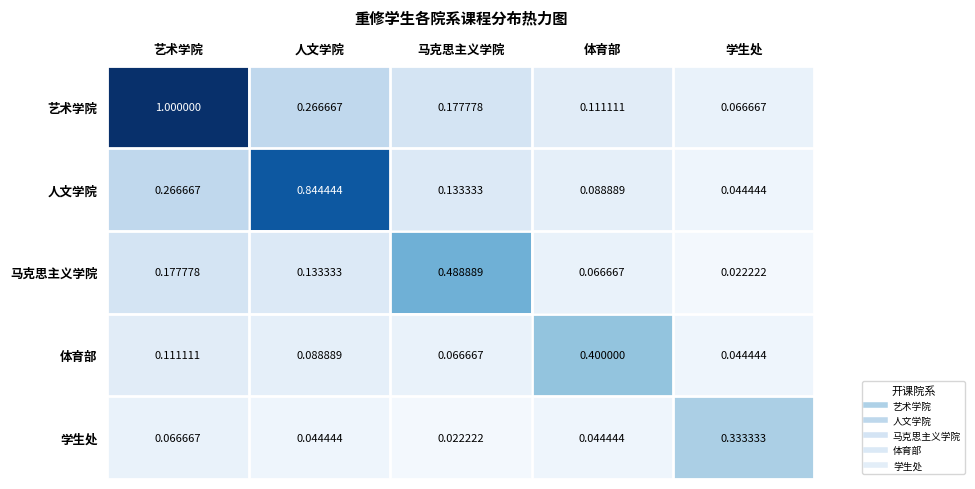

List the series in order of their peak value, lowest first.

学生处, 体育部, 马克思主义学院, 人文学院, 艺术学院